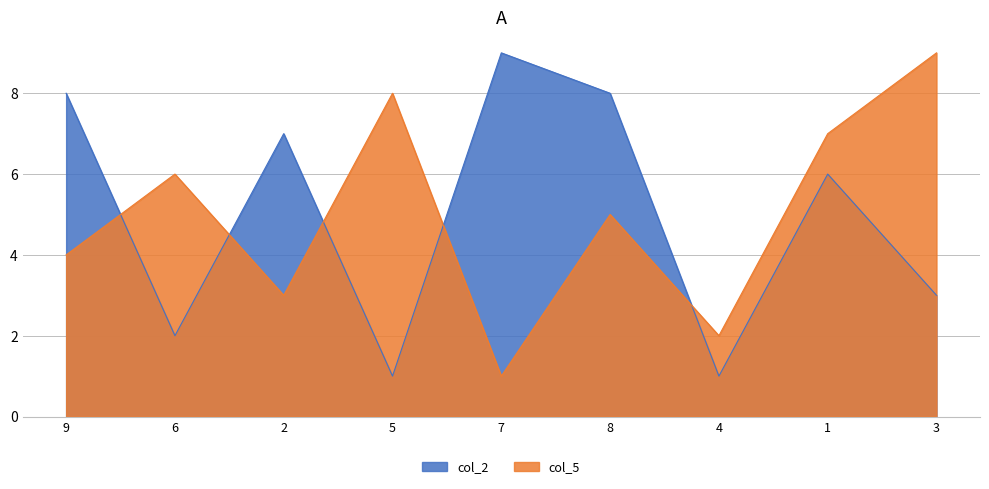

Between 1 and 2, which is larger?

2